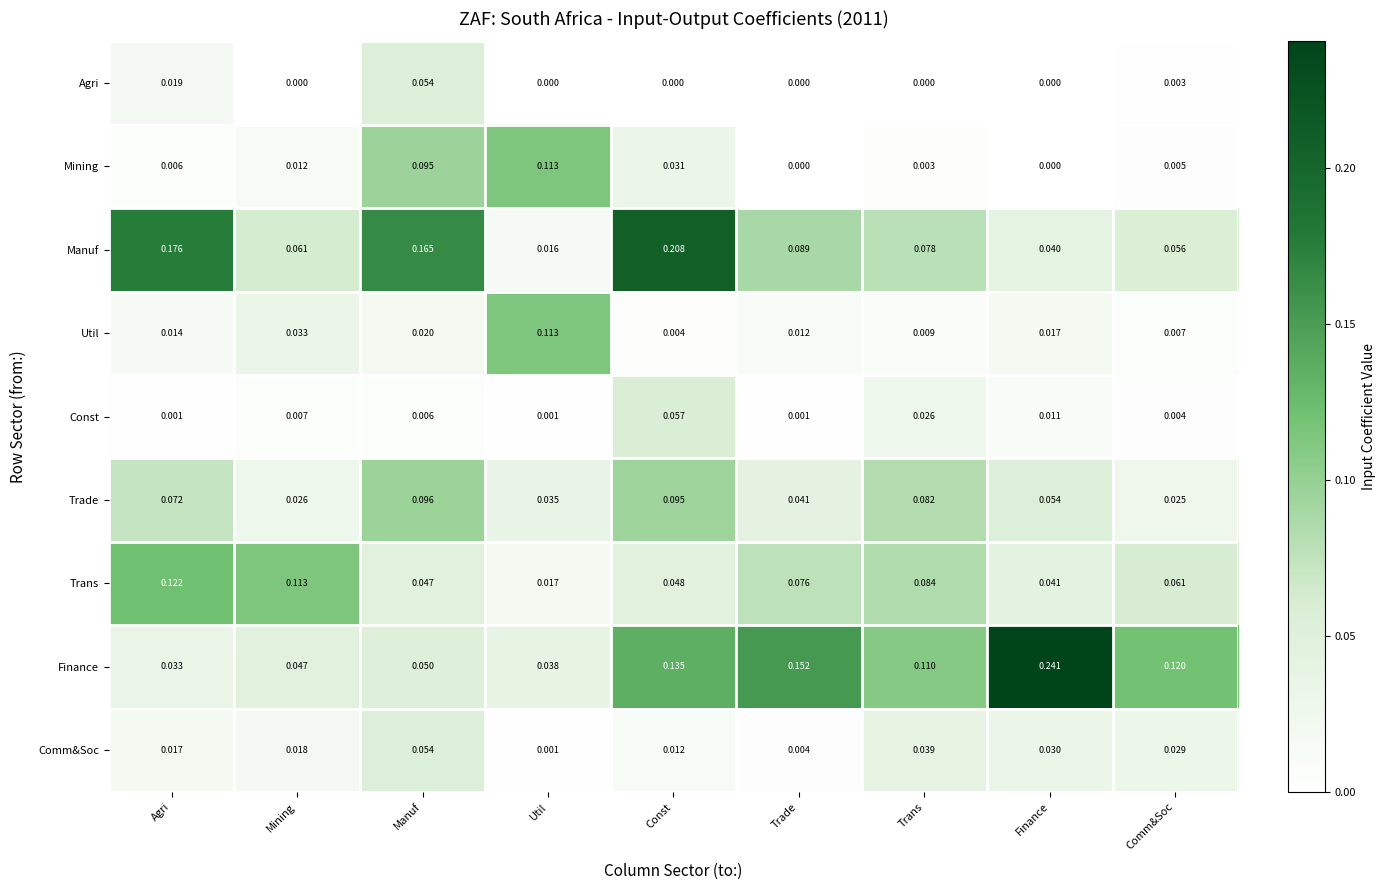

Between Util and Trans, which series saw the biggest shift?

Mining